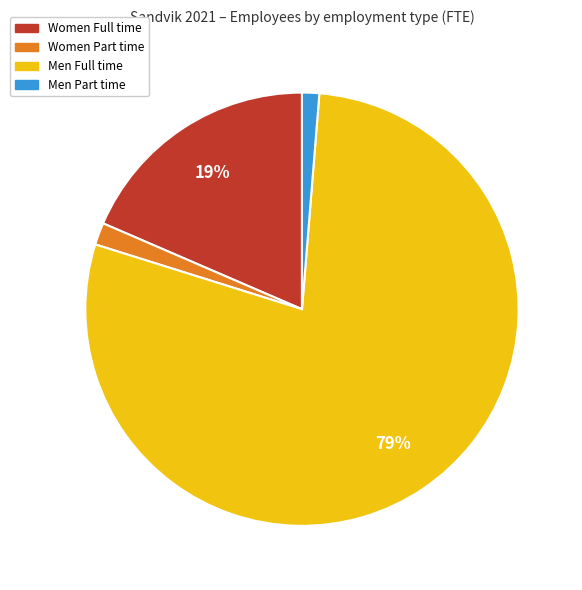

The Women Part time slice represents 2% of the pie. True or false?

True